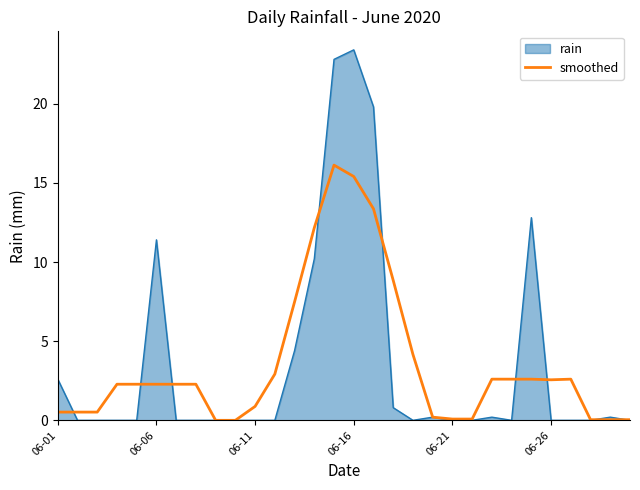

Rank the series by their maximum value, from highest to lowest.

rain, smoothed